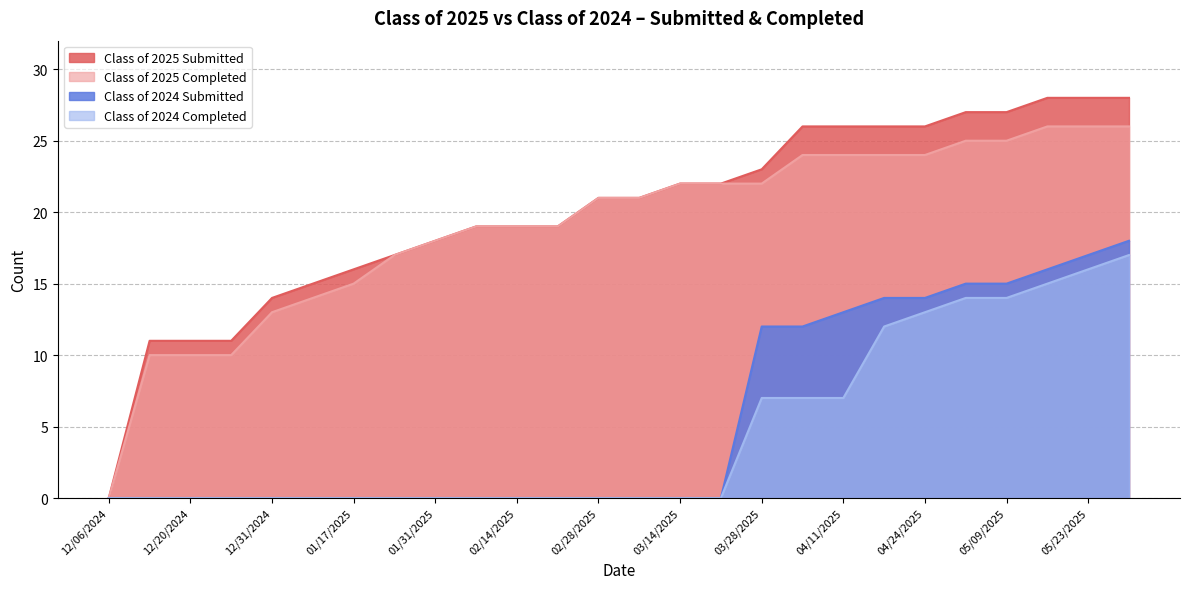

Rank the series at 12/20/2024 from highest to lowest value.

Class of 2025 Submitted, Class of 2025 Completed, Class of 2024 Submitted, Class of 2024 Completed